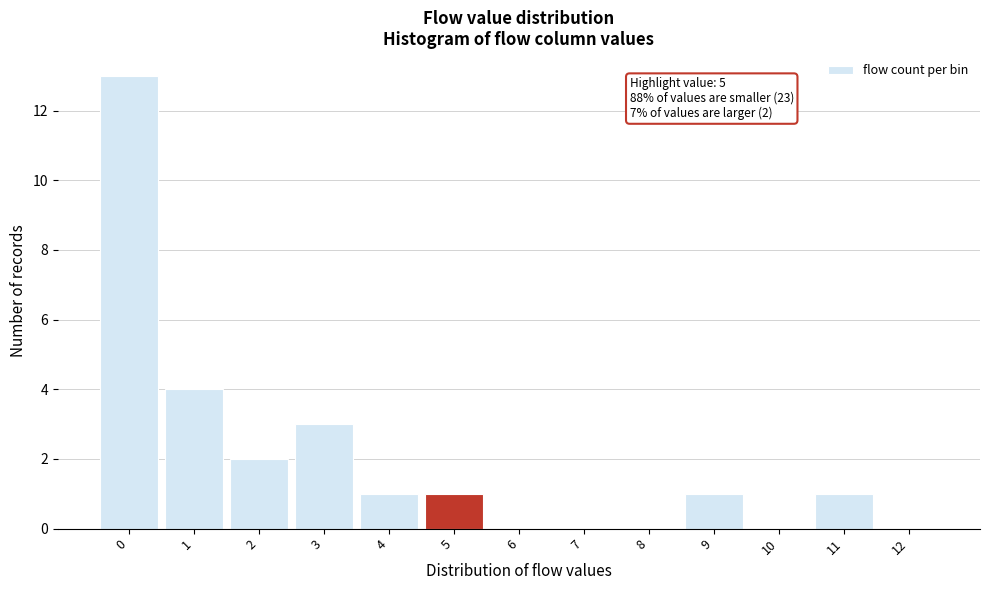

Reading right to left, list all the values displayed in this chart.

12=0	11=1	10=0	9=1	8=0	7=0	6=0	5=1	4=1	3=3	2=2	1=4	0=13